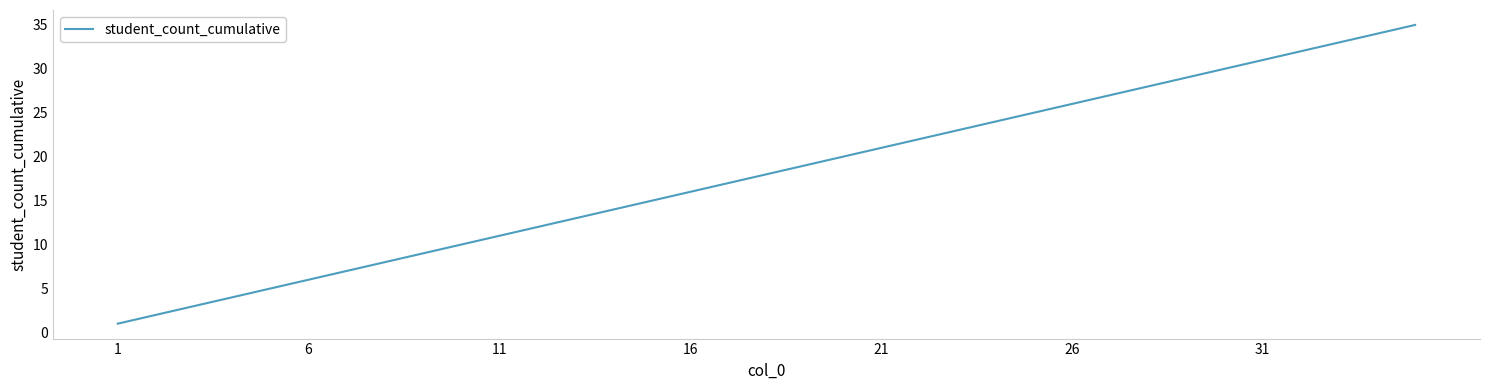

What is the greatest value displayed?

35